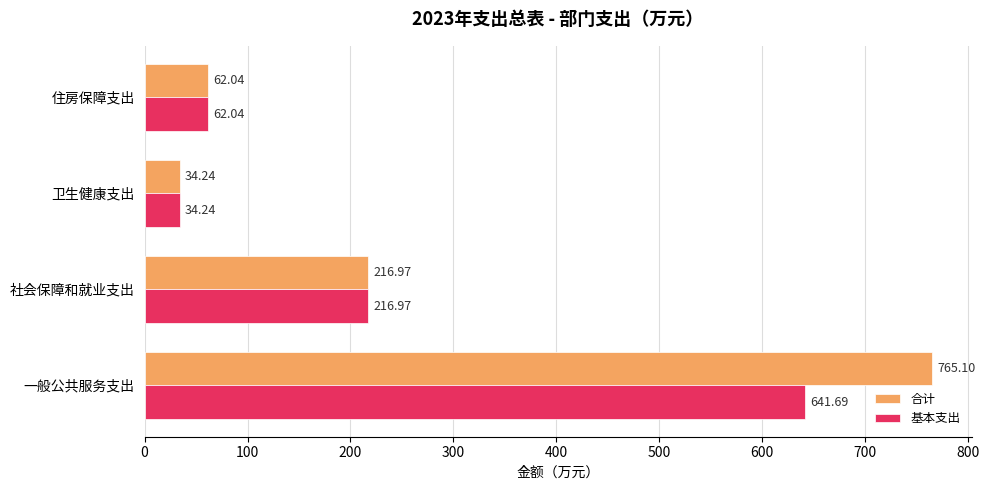

Which series has the widest spread of values?

合计